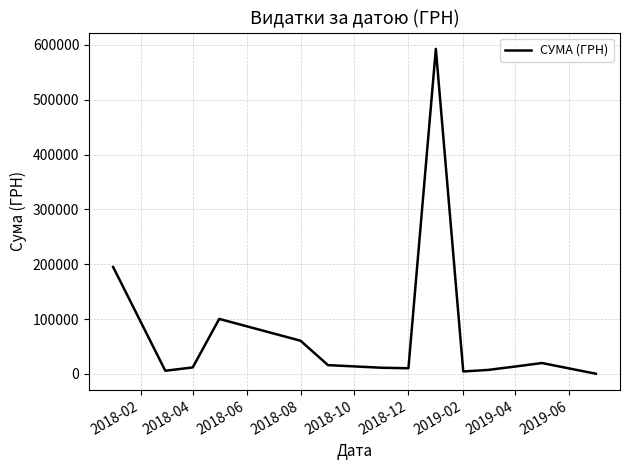

Does the chart have visible grid lines?

Yes